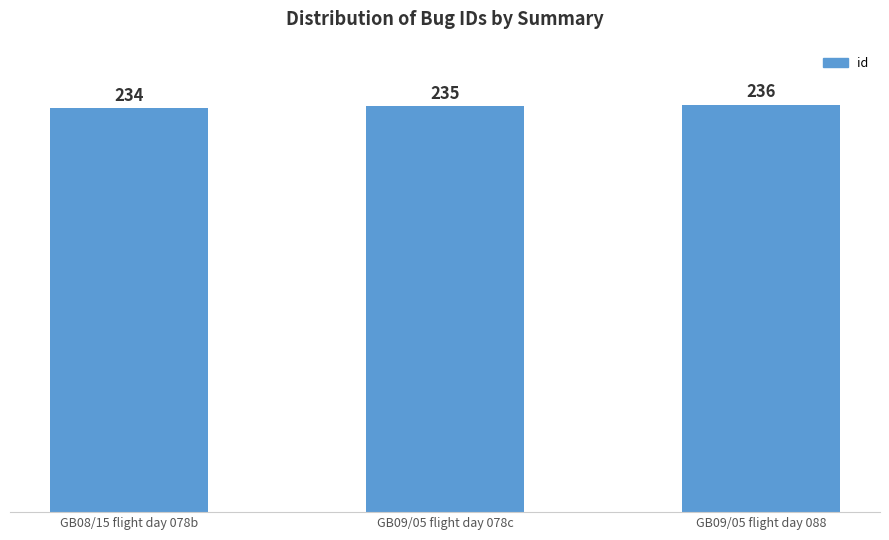

What is the difference between the maximum and minimum values?

2